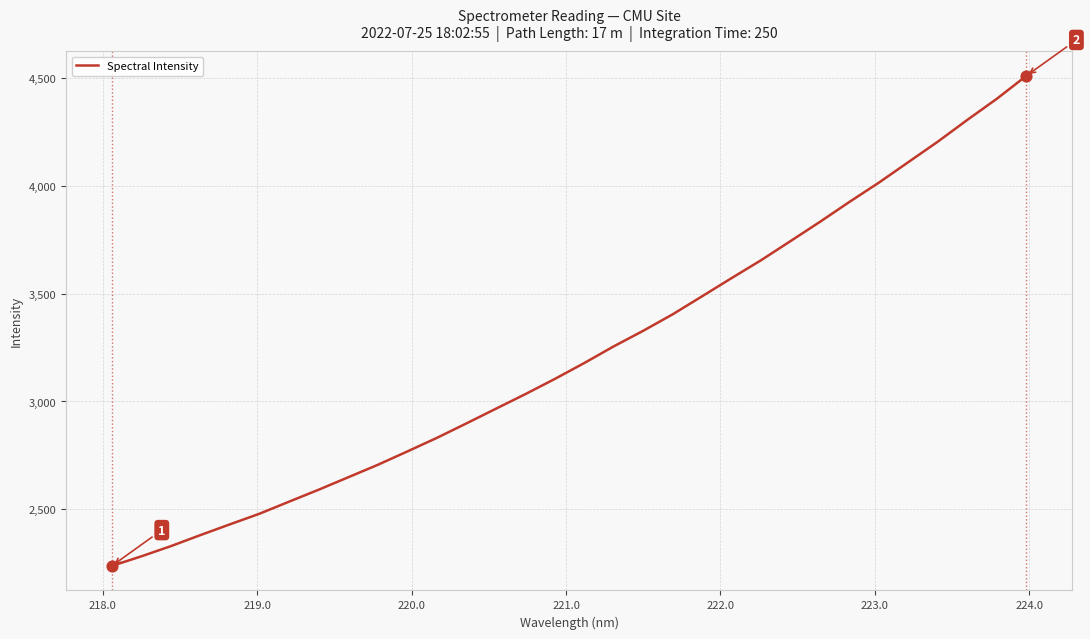

What is the greatest value displayed?

4510.0